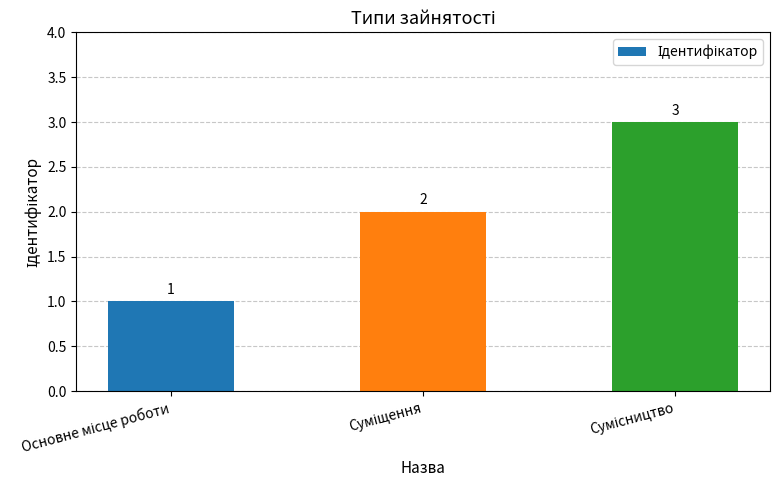

Count the values in the range 1 to 3.

3